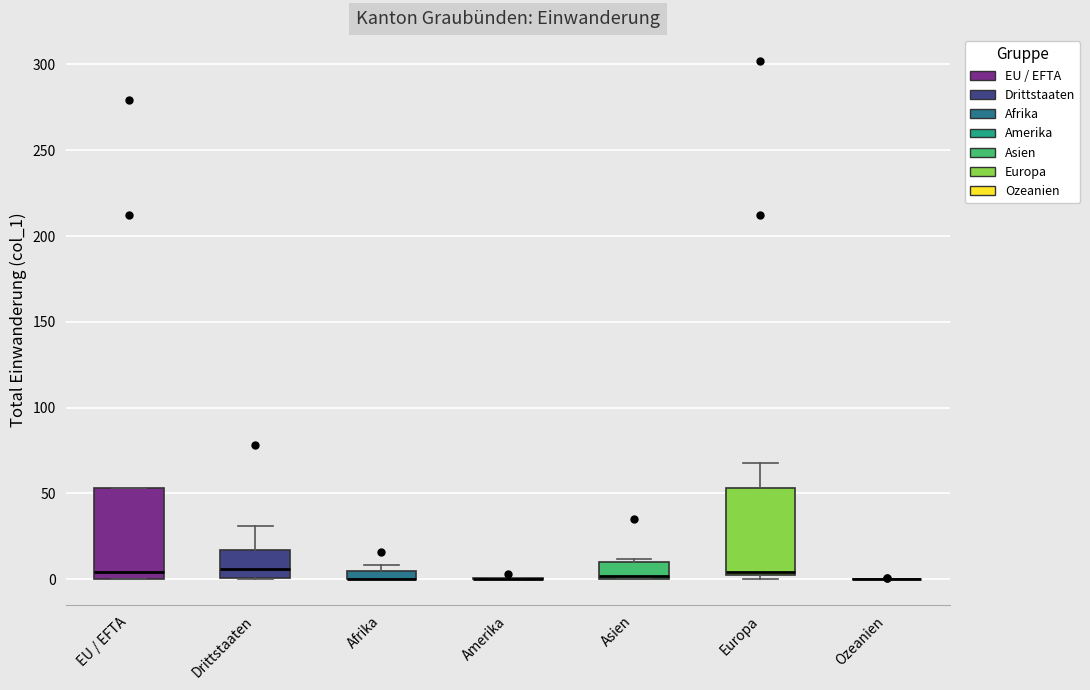

Where is the lower edge of the box for Asien on the y-axis? The values are not printed on the chart, so give them approximately, as read against the axis.

0